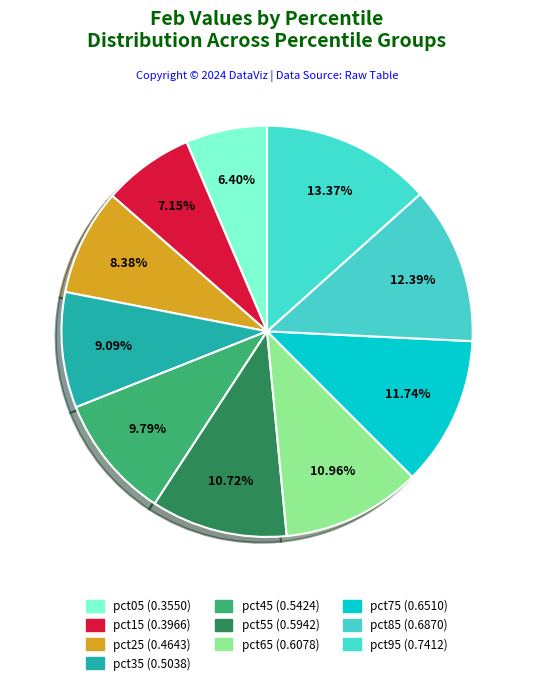

Which slice is the largest?

pct95